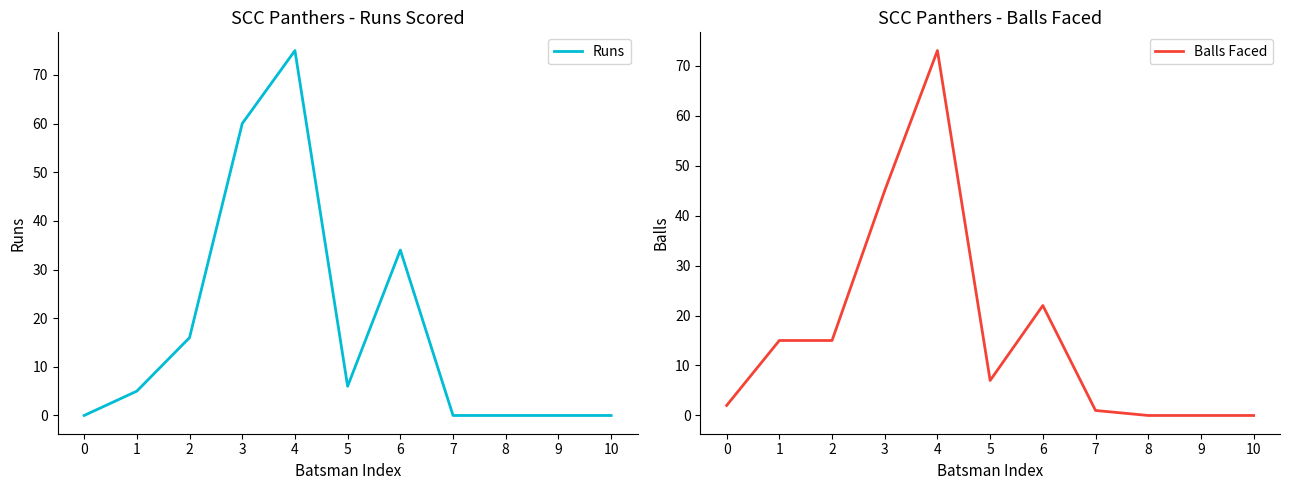

The value of Balls Faced at 5 is 11. True or false?

False